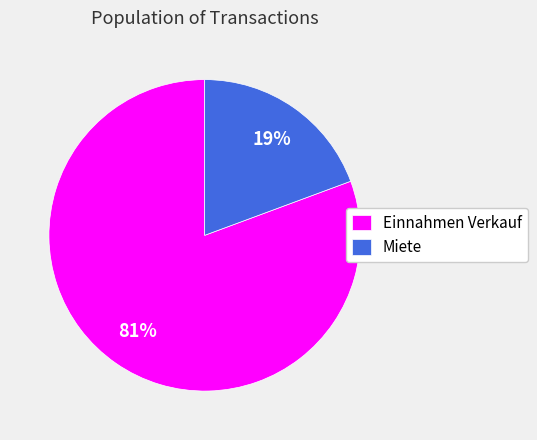

Rank the categories by value from lowest to highest.

Miete, Einnahmen Verkauf